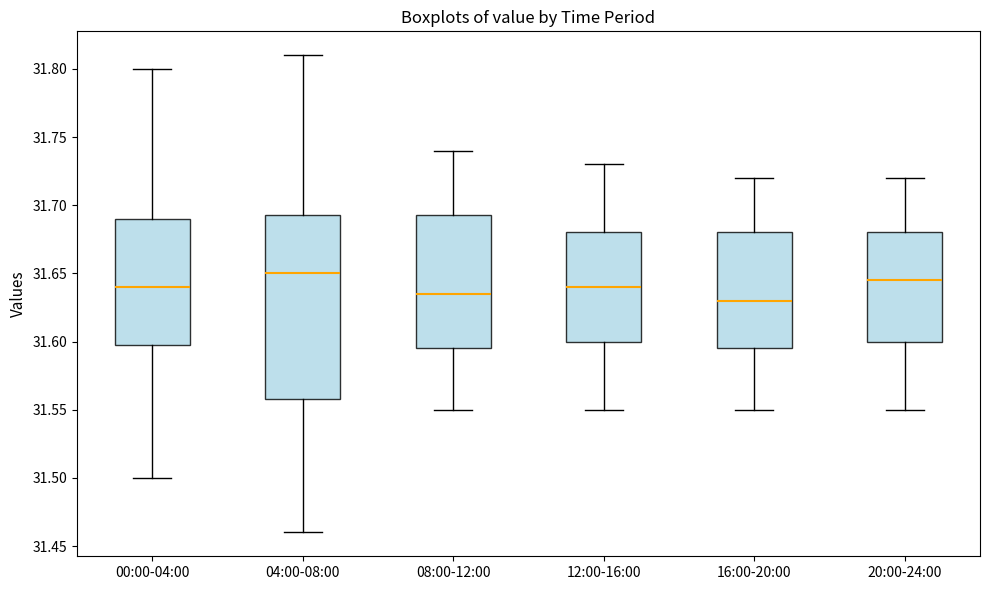

Where is the upper edge of the box for 00:00-04:00 on the y-axis? The values are not printed on the chart, so give them approximately, as read against the axis.

31.690